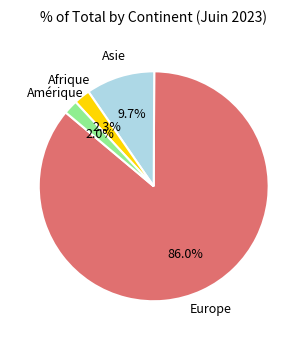

Is there any slice that represents more than half of the pie?

Yes